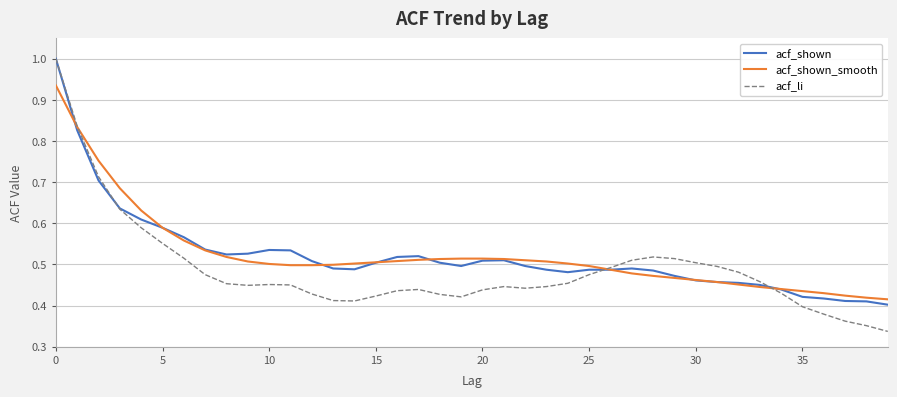

What is the maximum value shown in the chart?

1.0